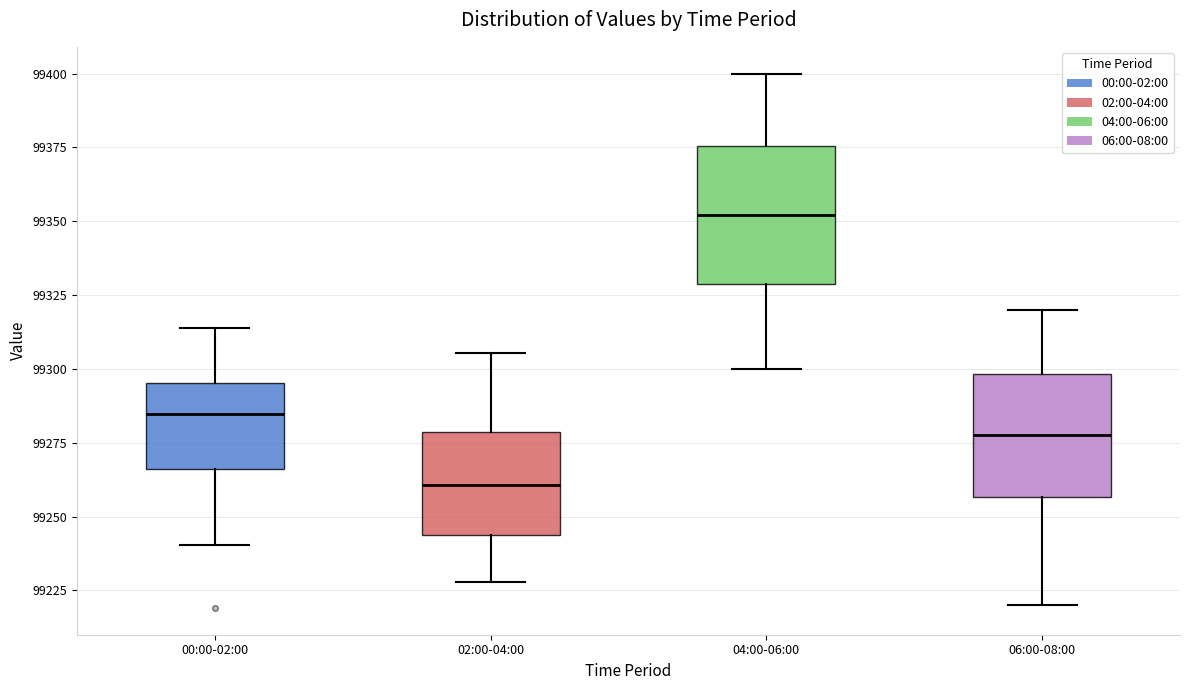

Which box has the highest median line?

04:00-06:00